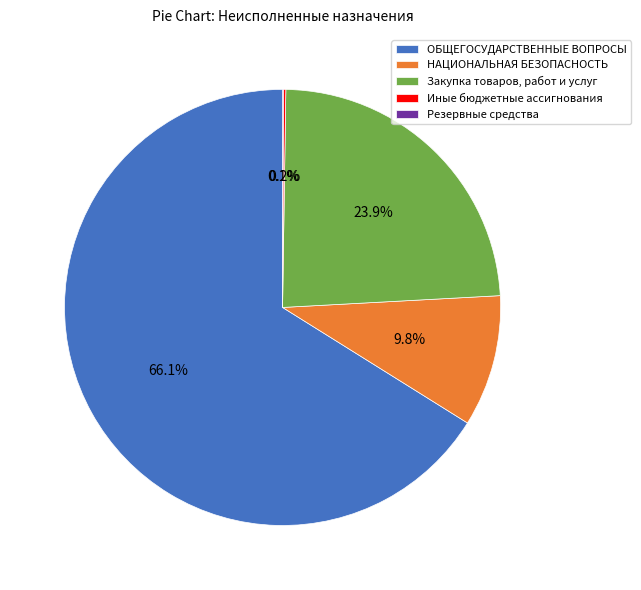

The ОБЩЕГОСУДАРСТВЕННЫЕ ВОПРОСЫ slice represents 57% of the pie. True or false?

False